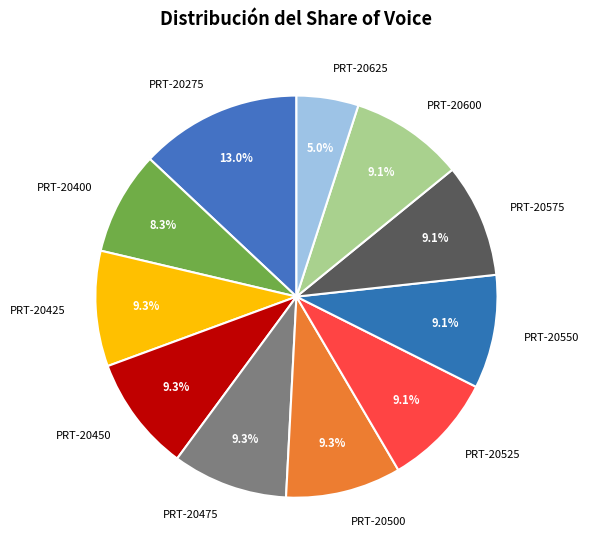

Do PRT-20500 and PRT-20600 together represent more than half of the pie?

No